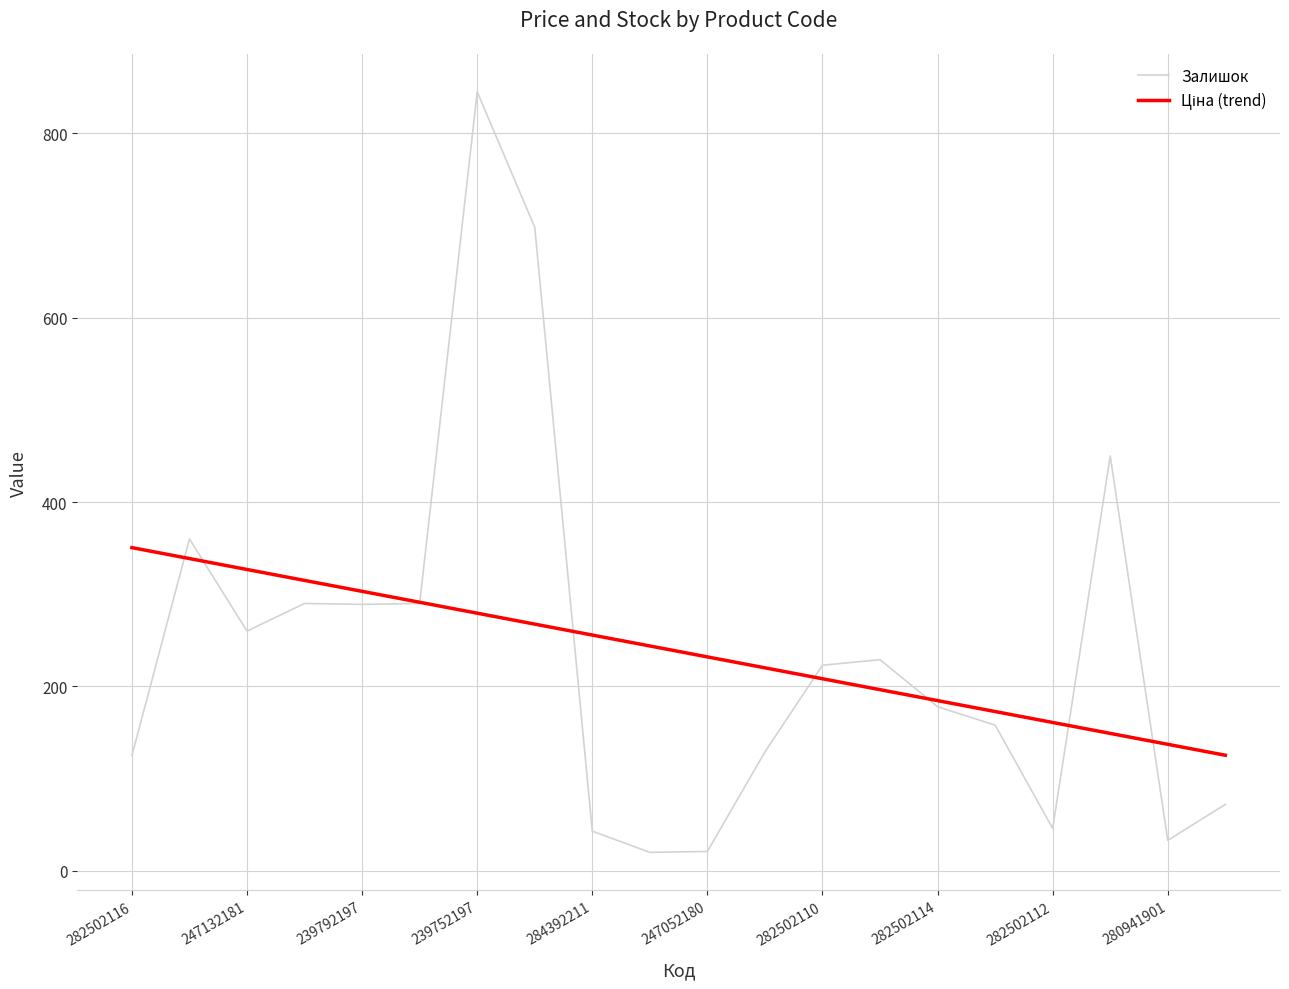

Does the chart display data point markers on the line(s)?

No